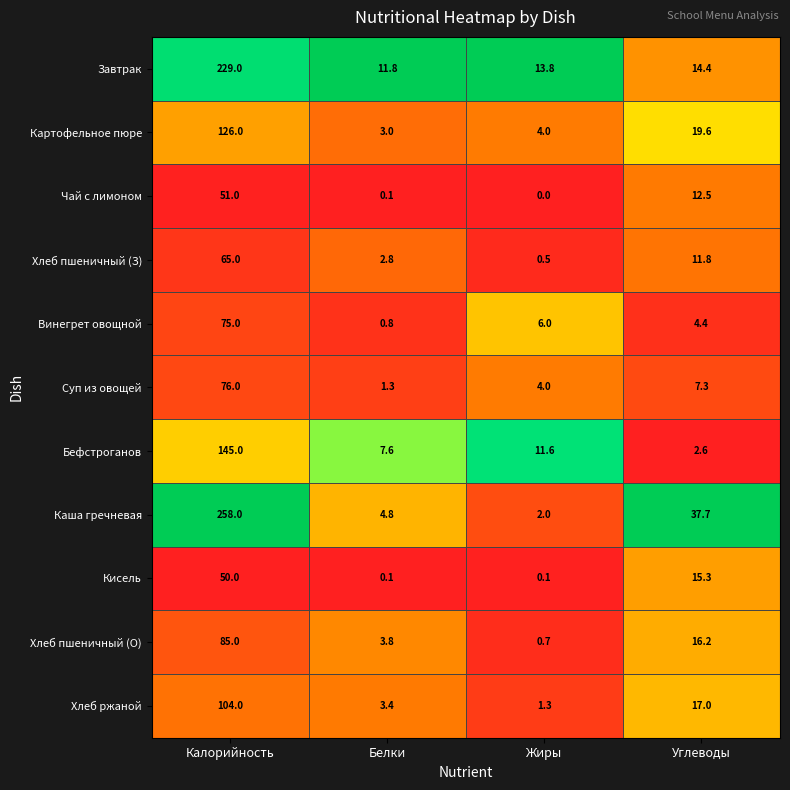

Which series has the largest total across all categories?

Каша гречневая